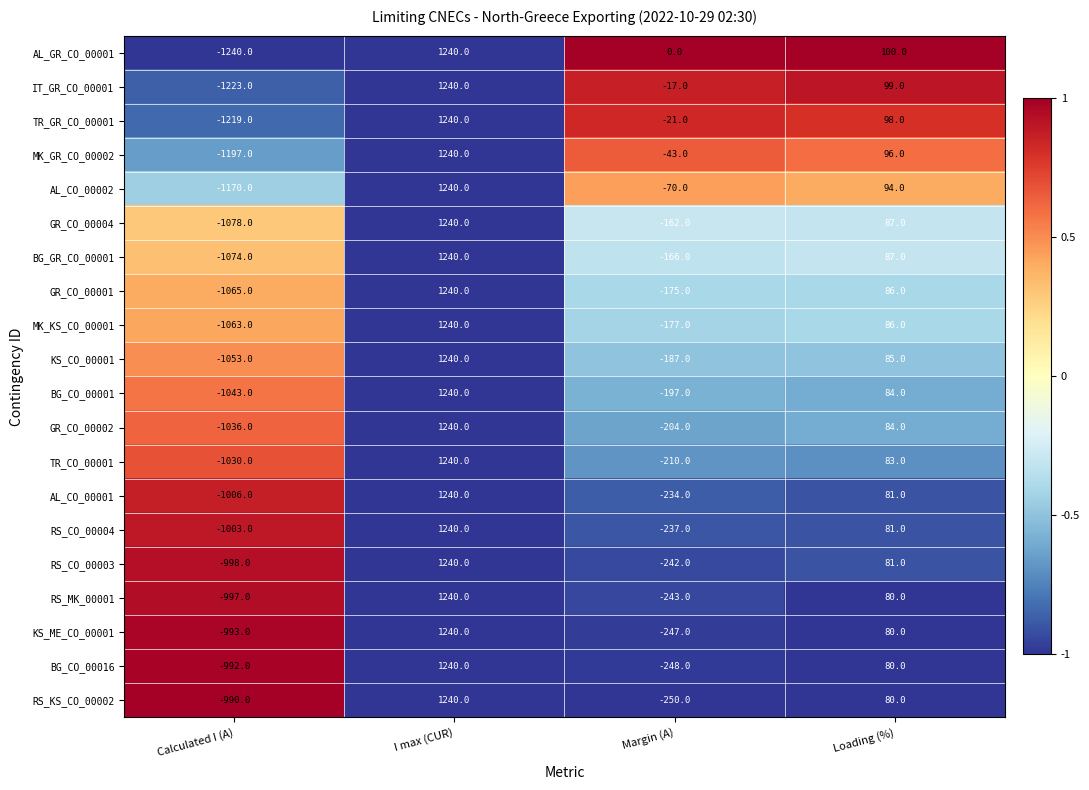

The MK_GR_CO_00002 series shows -43 at Margin (A). True or false?

True